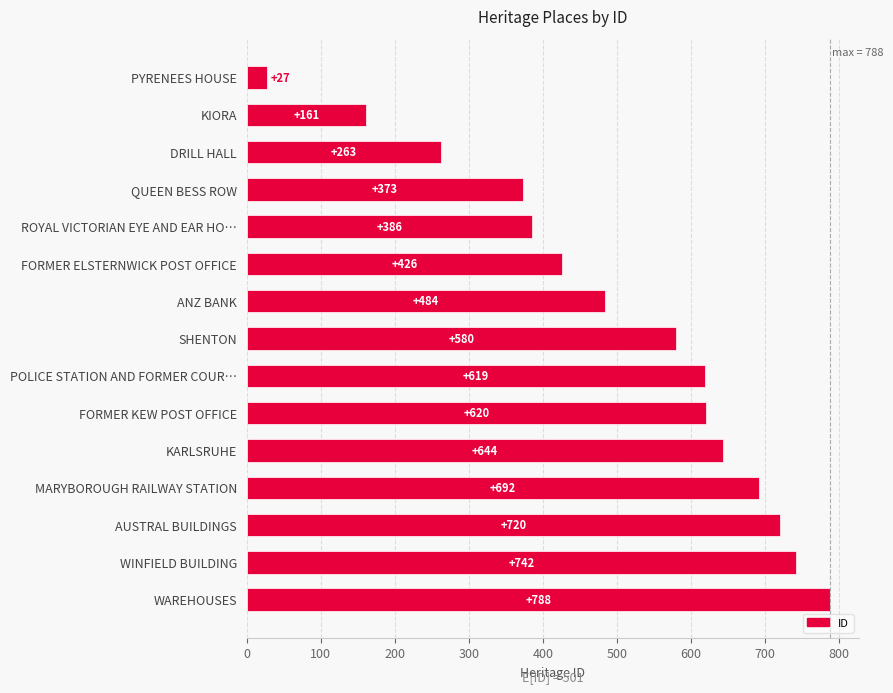

How many categories are shown in the chart?

15